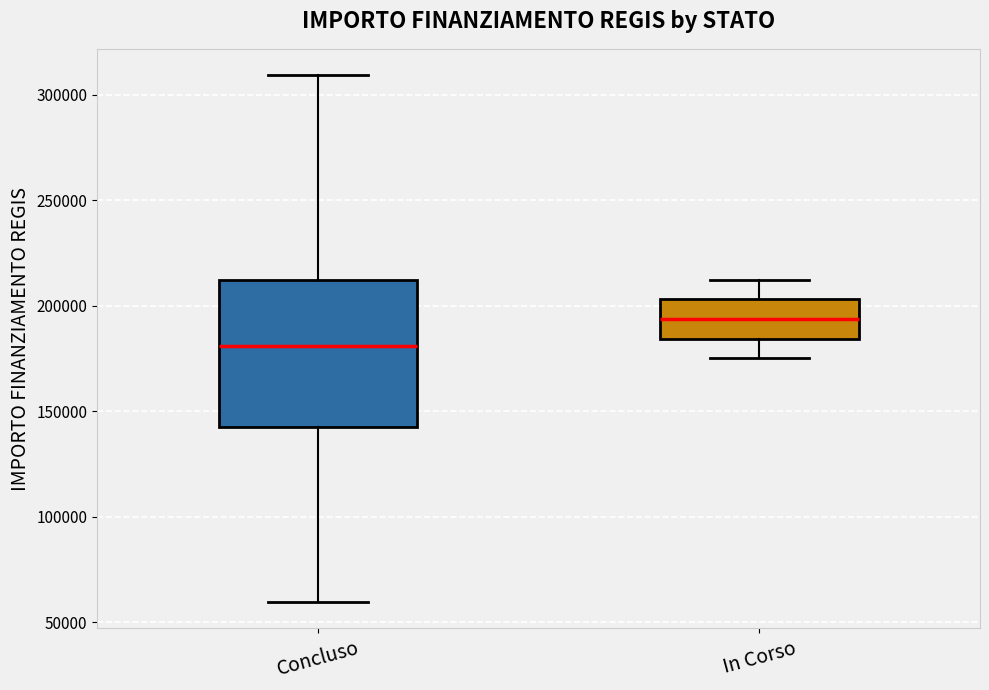

Comparing the boxes themselves (not the whiskers), which one is the tallest?

Concluso